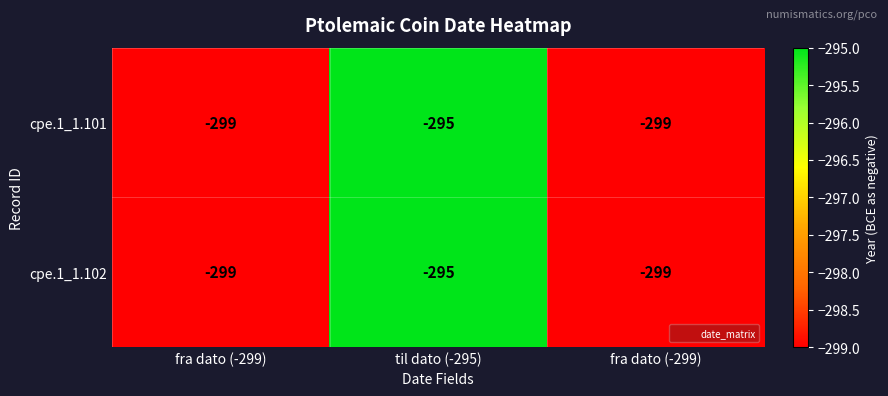

Reading right to left, list all the values displayed in this chart.

cpe.1_1.101: fra dato (-299)=-299	til dato (-295)=-295	fra dato (-299)=-299
cpe.1_1.102: fra dato (-299)=-299	til dato (-295)=-295	fra dato (-299)=-299